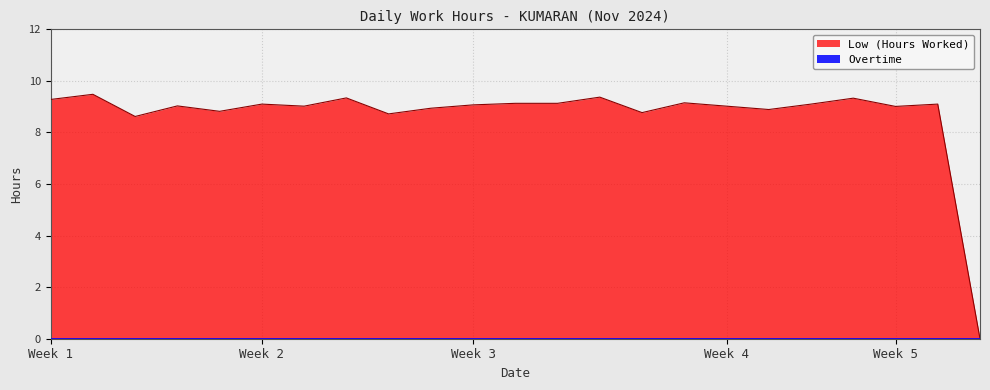

Which series has the largest total across all categories?

Low (Hours Worked)